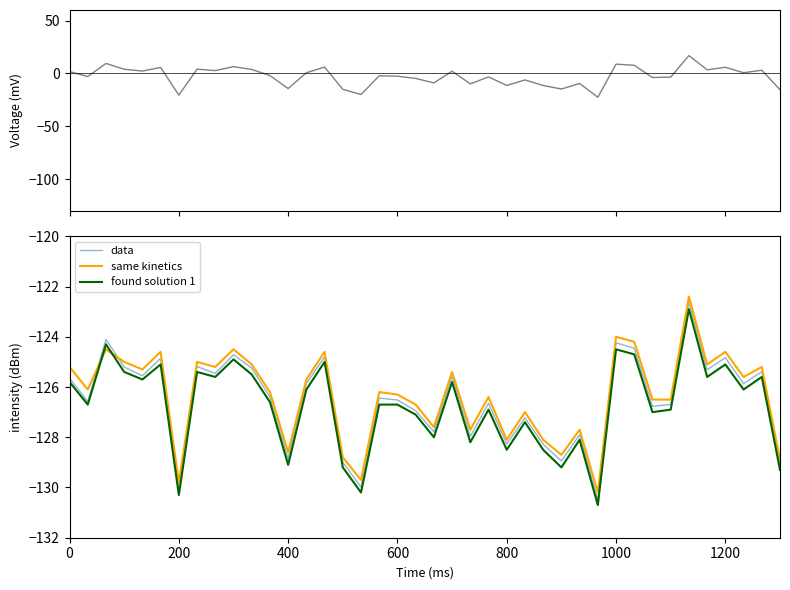

The found solution 1 series shows -129.1 at 400. True or false?

True